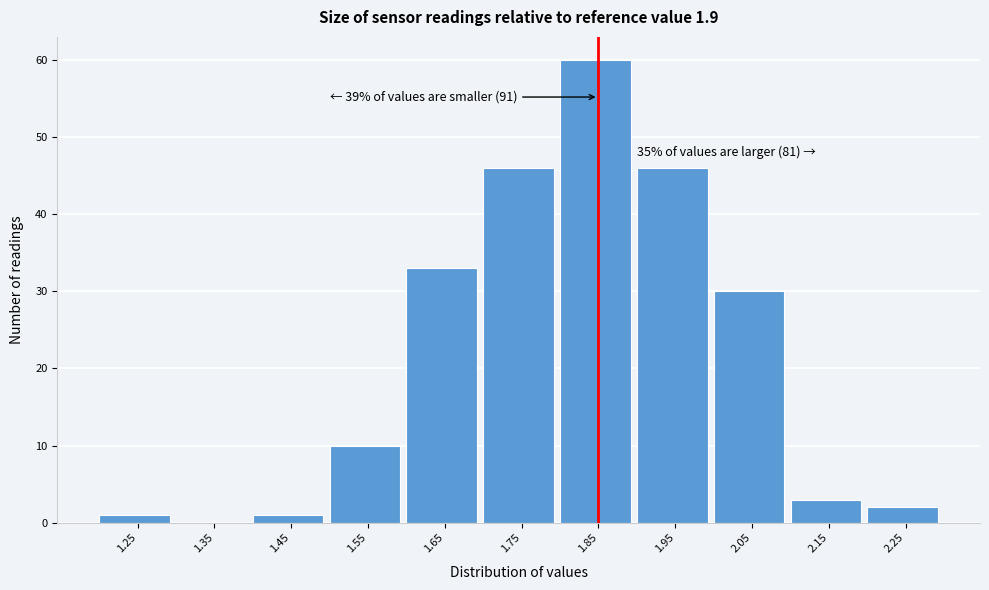

Reading left to right, what are all the values shown in this chart?

1.25=1	1.35=0	1.45=1	1.55=10	1.65=33	1.75=46	1.85=60	1.95=46	2.05=30	2.15=3	2.25=2